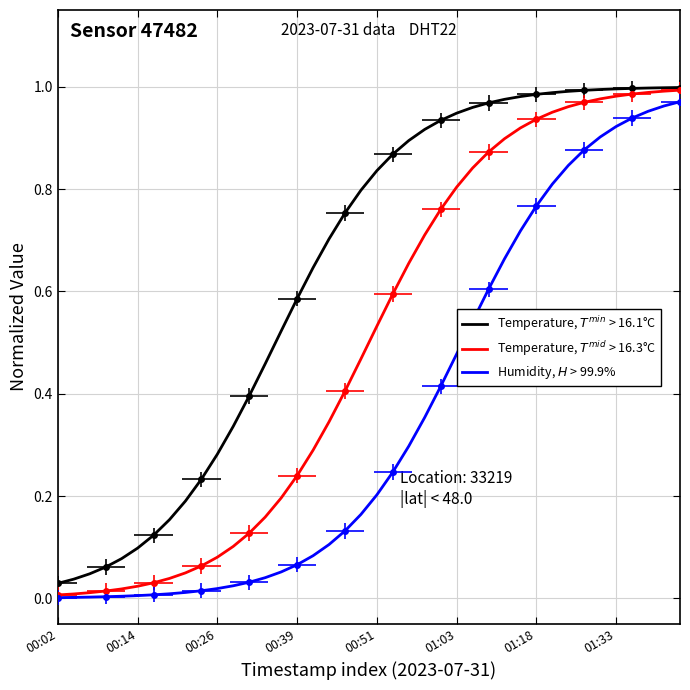

What is the difference between the Temperature, $T^{min}$ > 16.1°C values at 37 and 12?

0.6